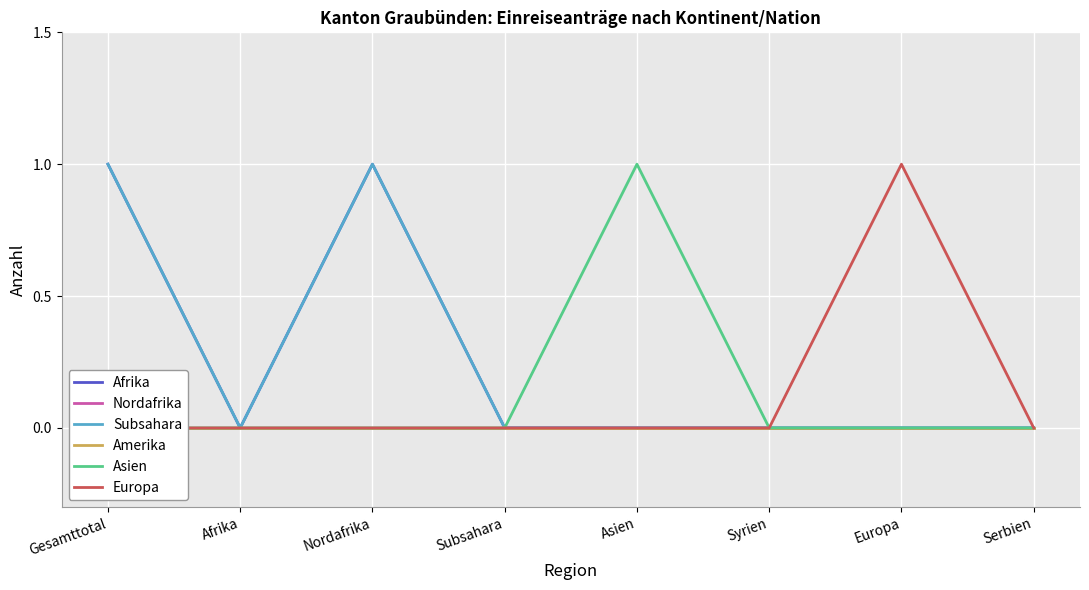

How many lines are shown in the chart?

6